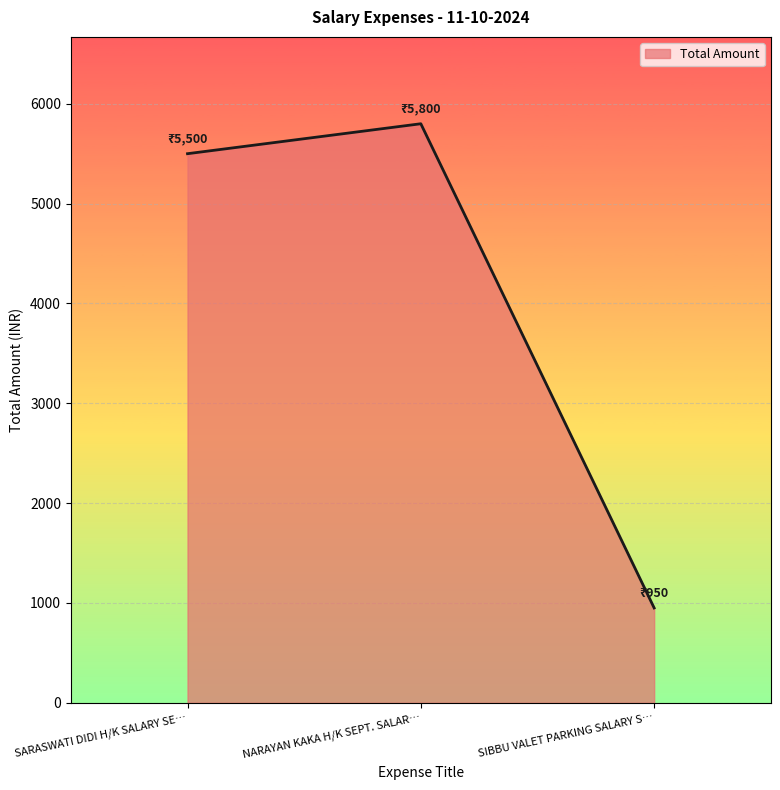

How many categories are shown in the chart?

3